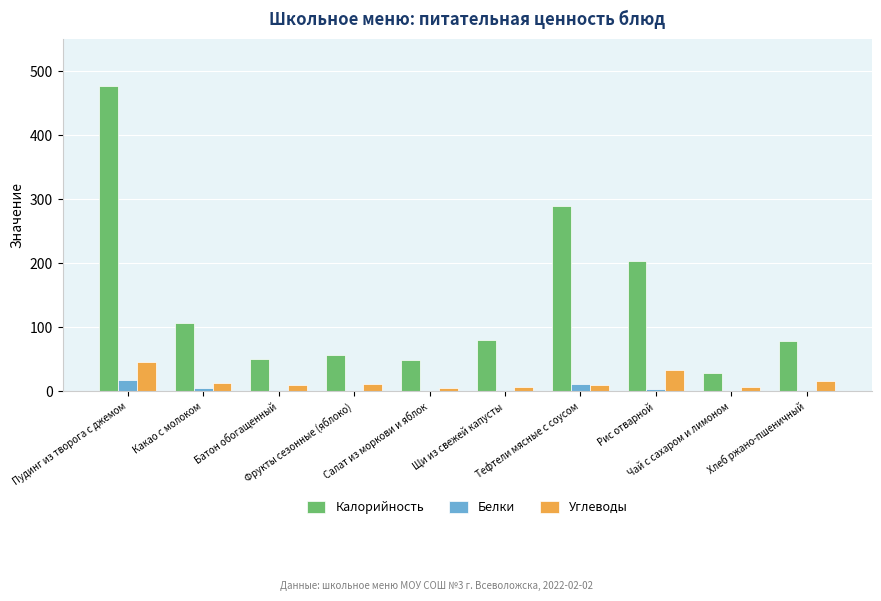

Which series has the largest total across all categories?

Калорийность